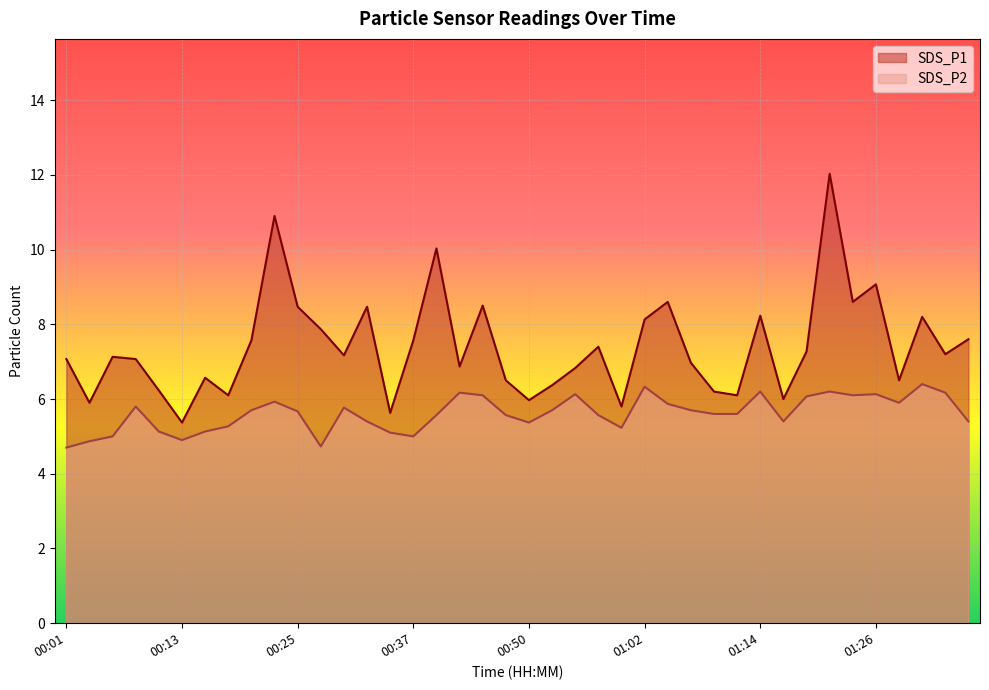

The SDS_P2 series shows 3.0 at 01:16. True or false?

False